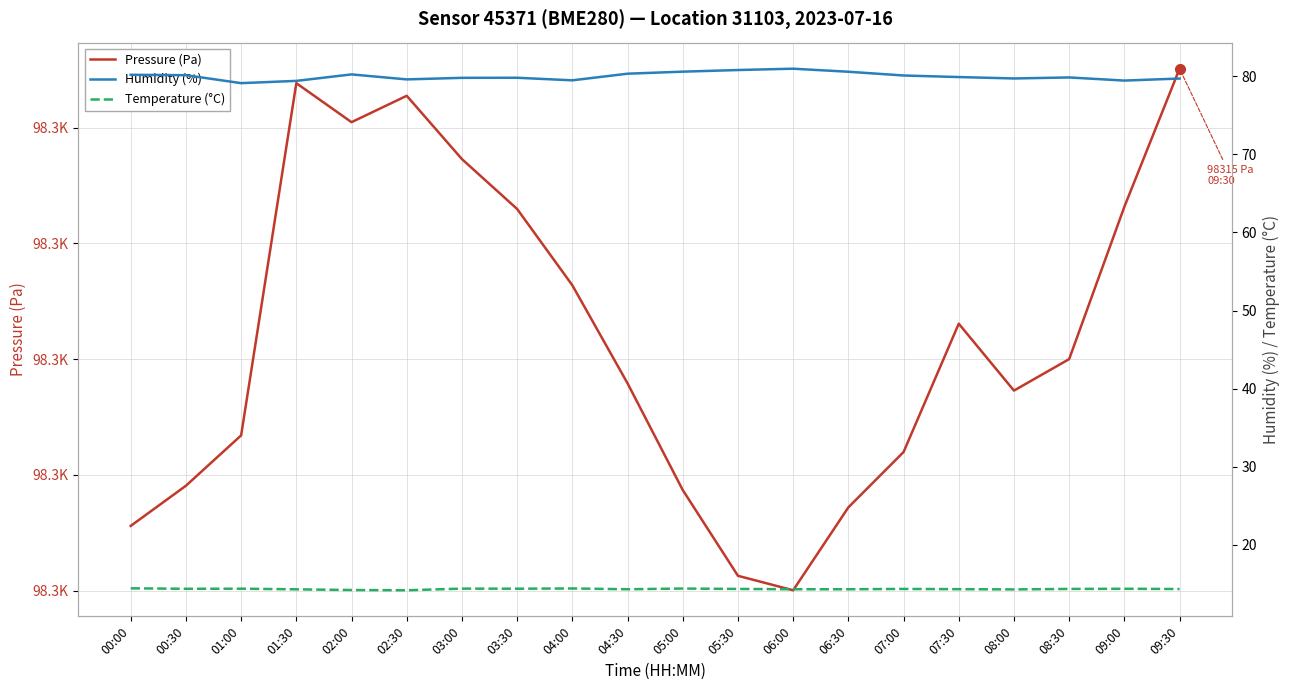

What is the sum of the Pressure (Pa) values at 01:30 and 02:00?

196624.3